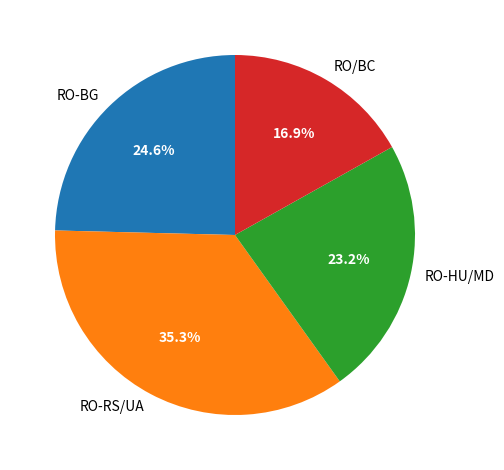

Is there a majority slice in this chart?

No